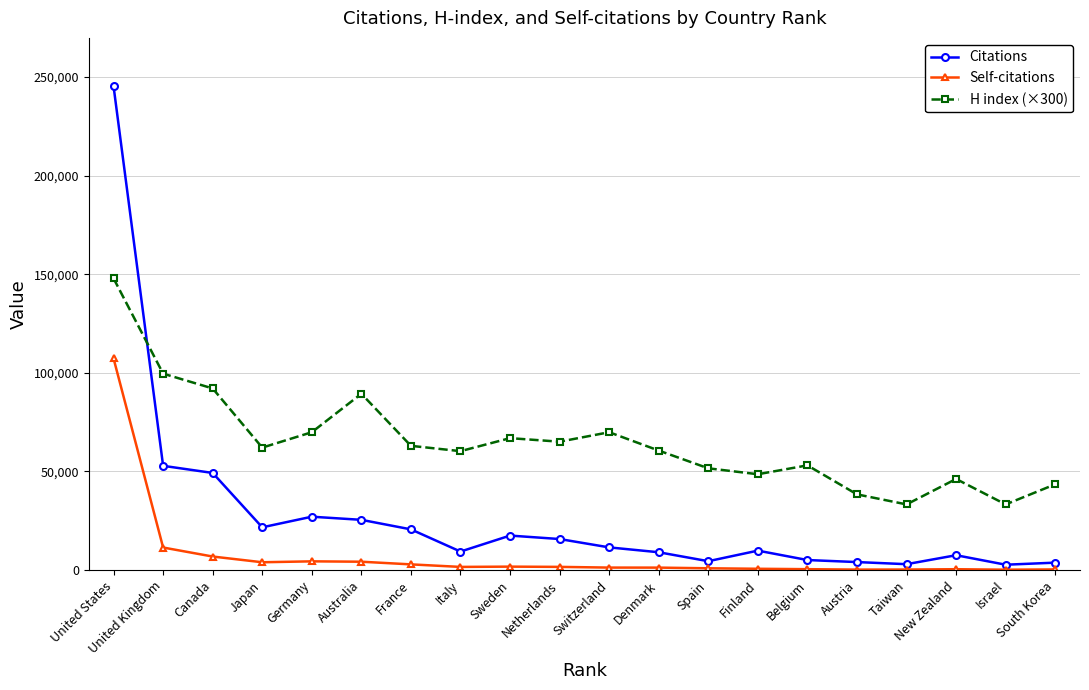

Rank the series by their average value, from highest to lowest.

H index (×300), Citations, Self-citations